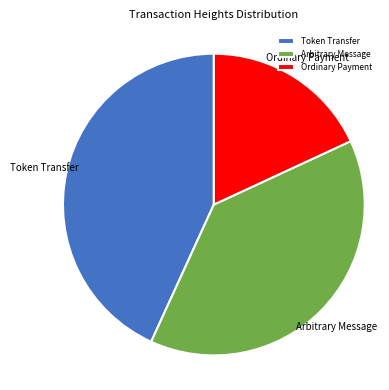

Is the sum of Arbitrary Message and Token Transfer greater than half?

Yes